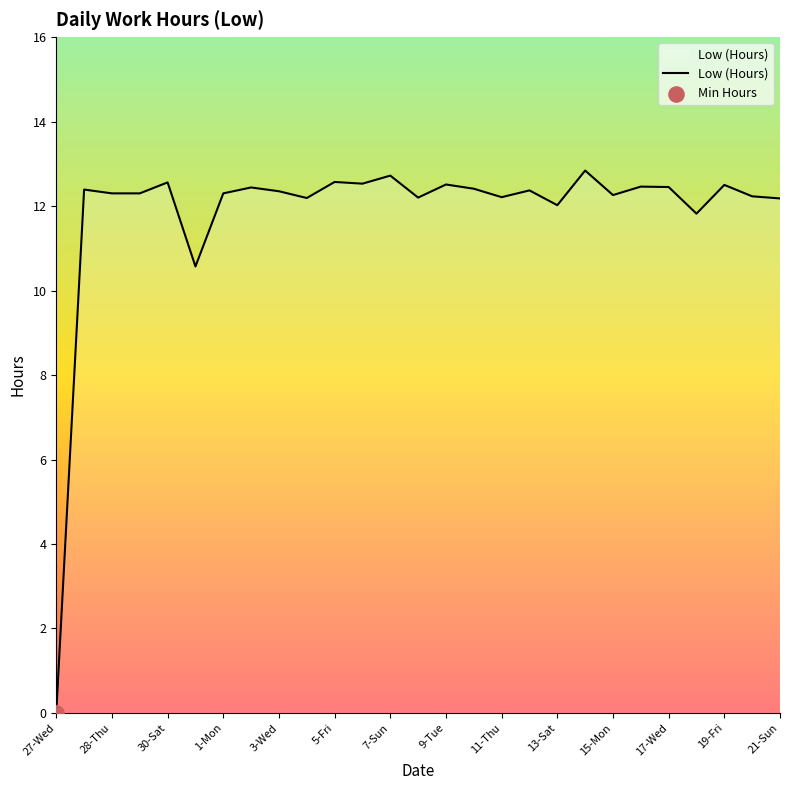

What is the difference between the maximum and minimum values?

12.8